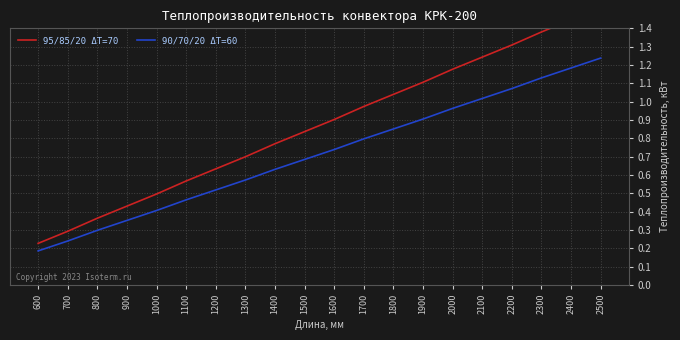

What is the approximate value of 95/85/20 ΔT=70 at 1300?

0.7